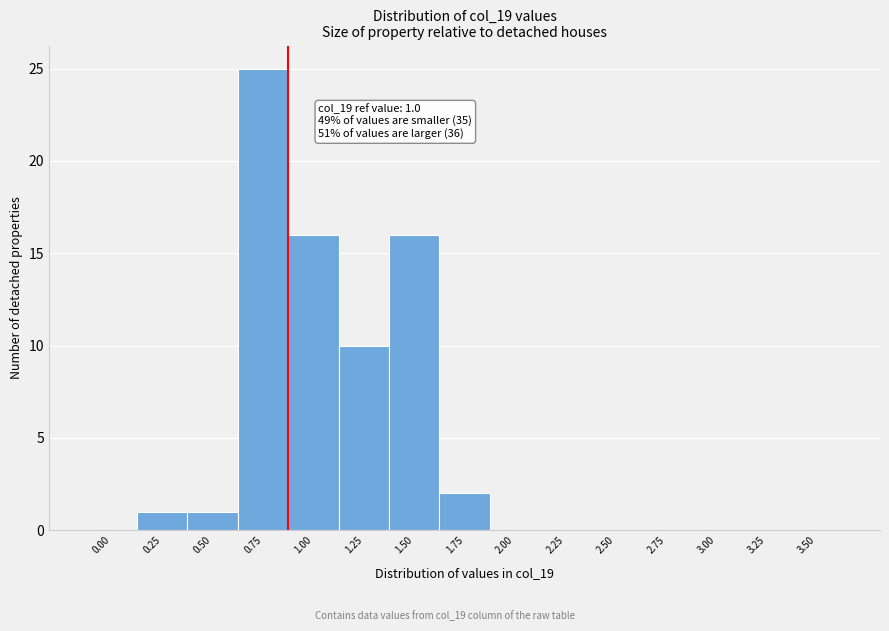

Reading left to right, transcribe all the data shown in this chart.

0.00=0	0.25=1	0.50=1	0.75=25	1.00=16	1.25=10	1.50=16	1.75=2	2.00=0	2.25=0	2.50=0	2.75=0	3.00=0	3.25=0	3.50=0